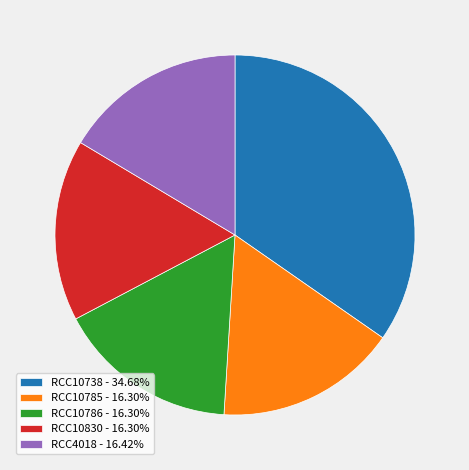

Is RCC10785 the majority of the pie?

No